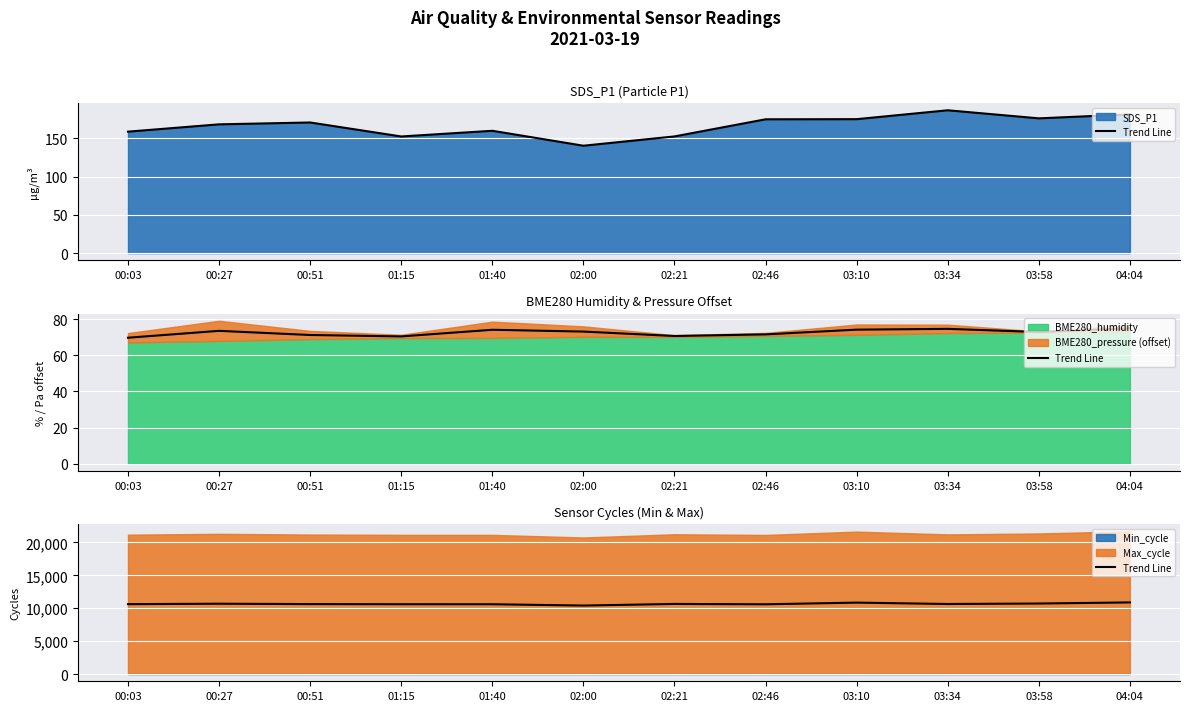

At which category does the chart reach its peak across all series?

04:04